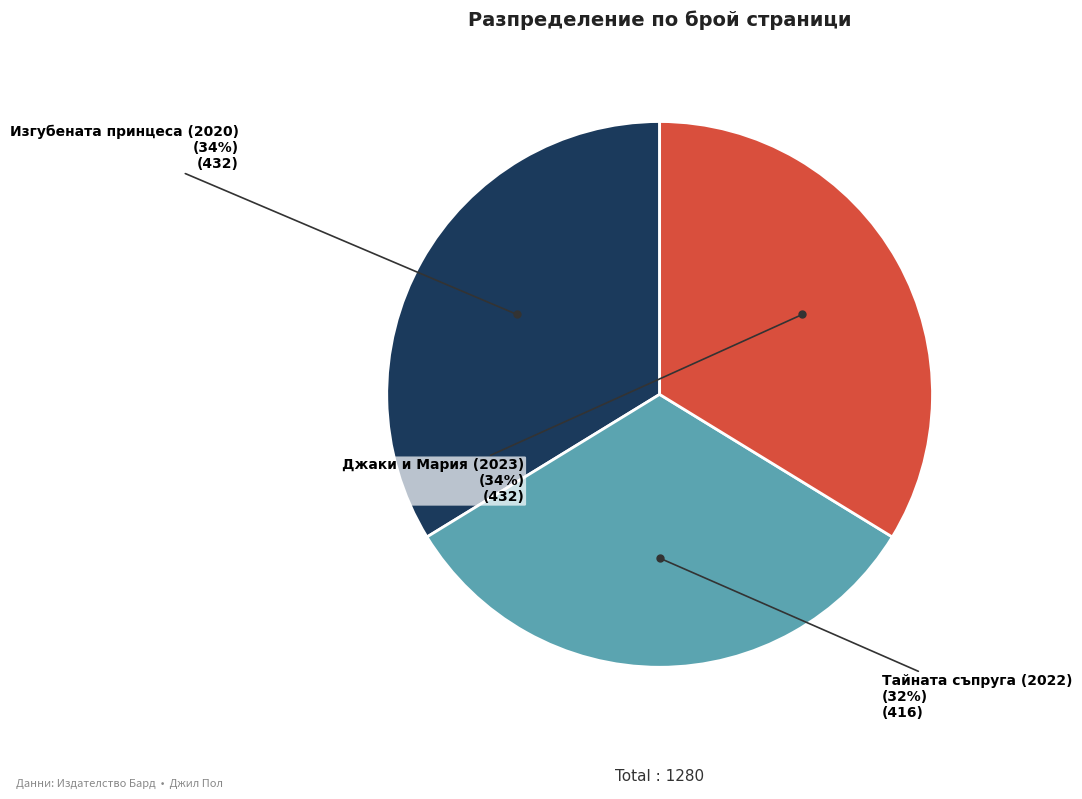

To the nearest percent, what is the combined percentage of Тайната съпруга (2022) and Изгубената принцеса (2020)?

66%